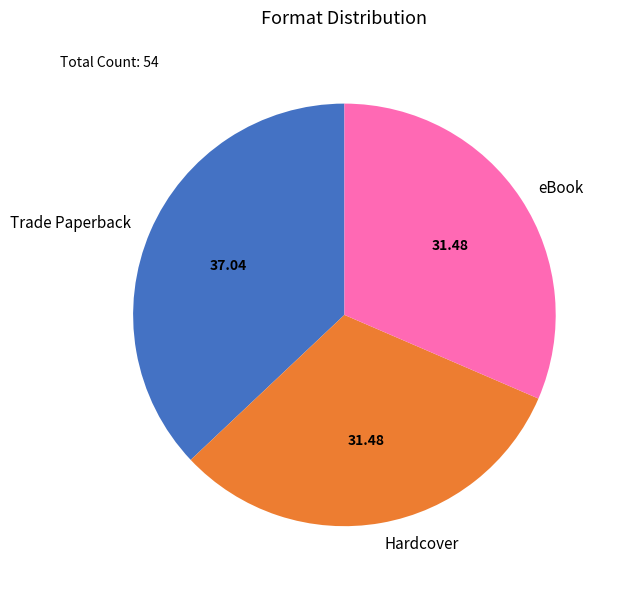

What is the ratio of the value at eBook to the value at Hardcover?

1.0